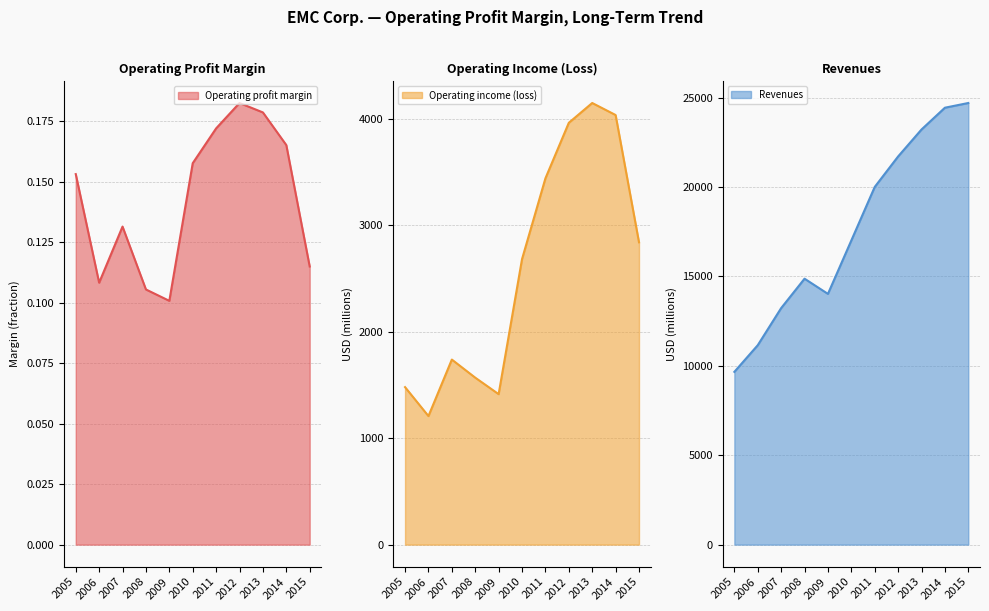

What is the spread (max minus min) of values at 2006?

11154.9